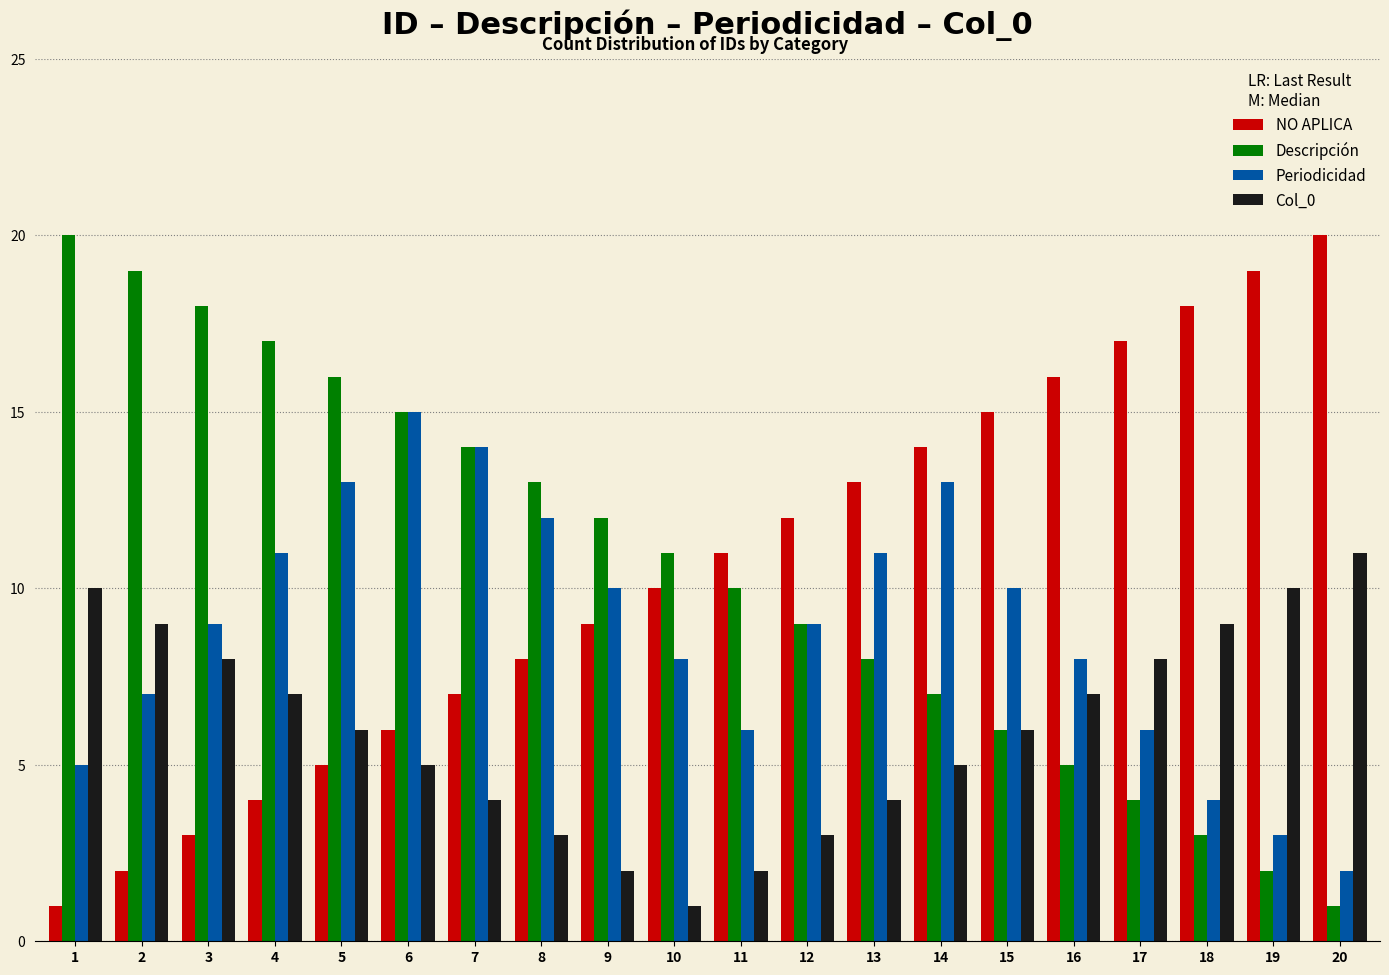

What is the value of the NO APLICA bar at the 3rd from the left?

3